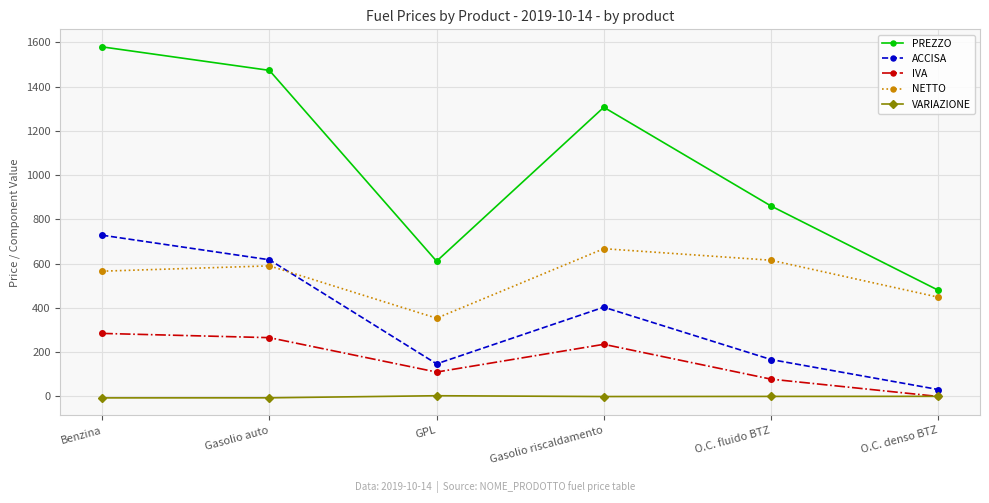

True or false: NETTO and IVA cross at least once.

False